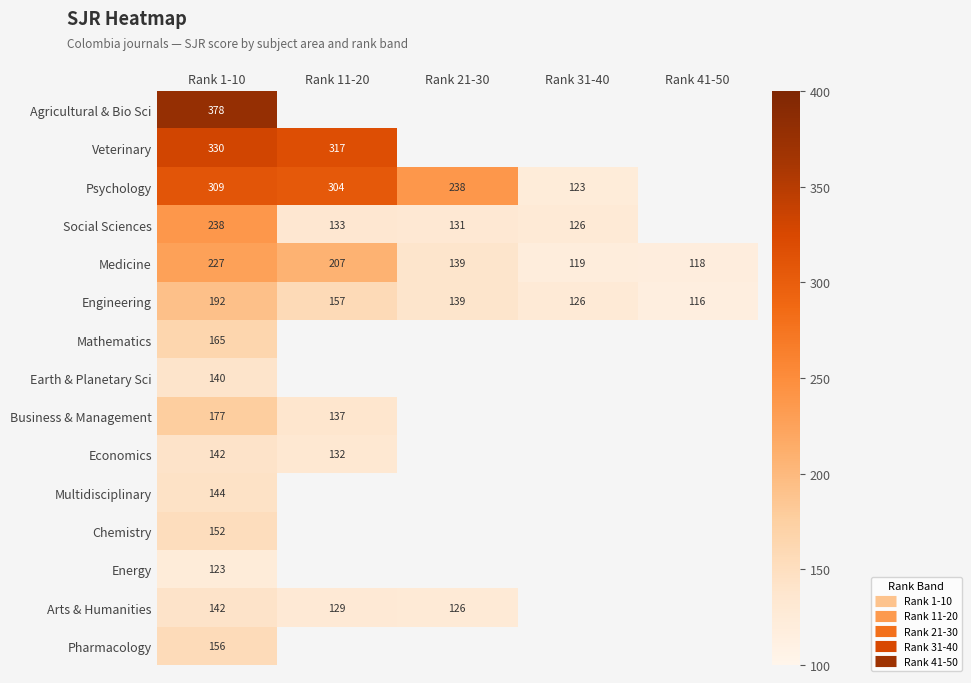

List the series in order of their peak value, lowest first.

Energy, Earth & Planetary Sci, Economics, Arts & Humanities, Multidisciplinary, Chemistry, Pharmacology, Mathematics, Business & Management, Engineering, Medicine, Social Sciences, Psychology, Veterinary, Agricultural & Bio Sci